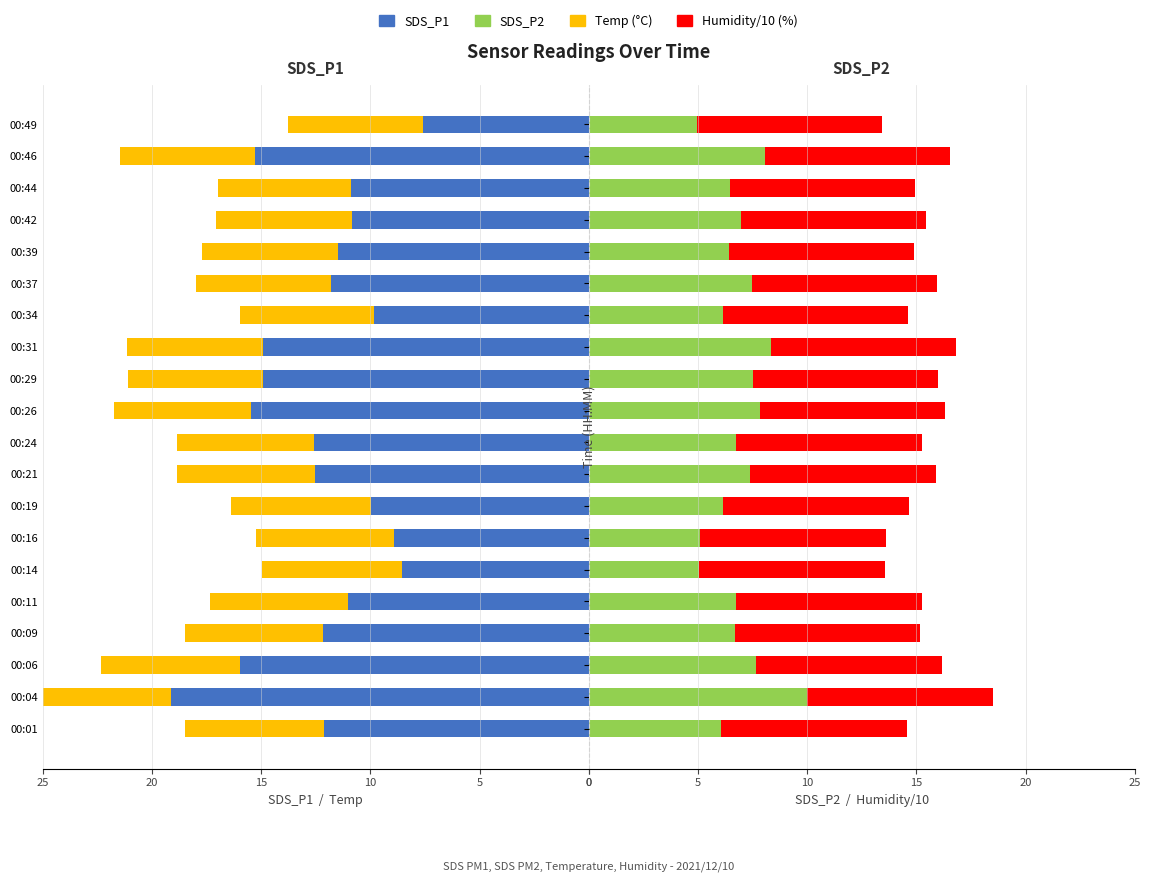

What is the average value of the Temp series?

6.3